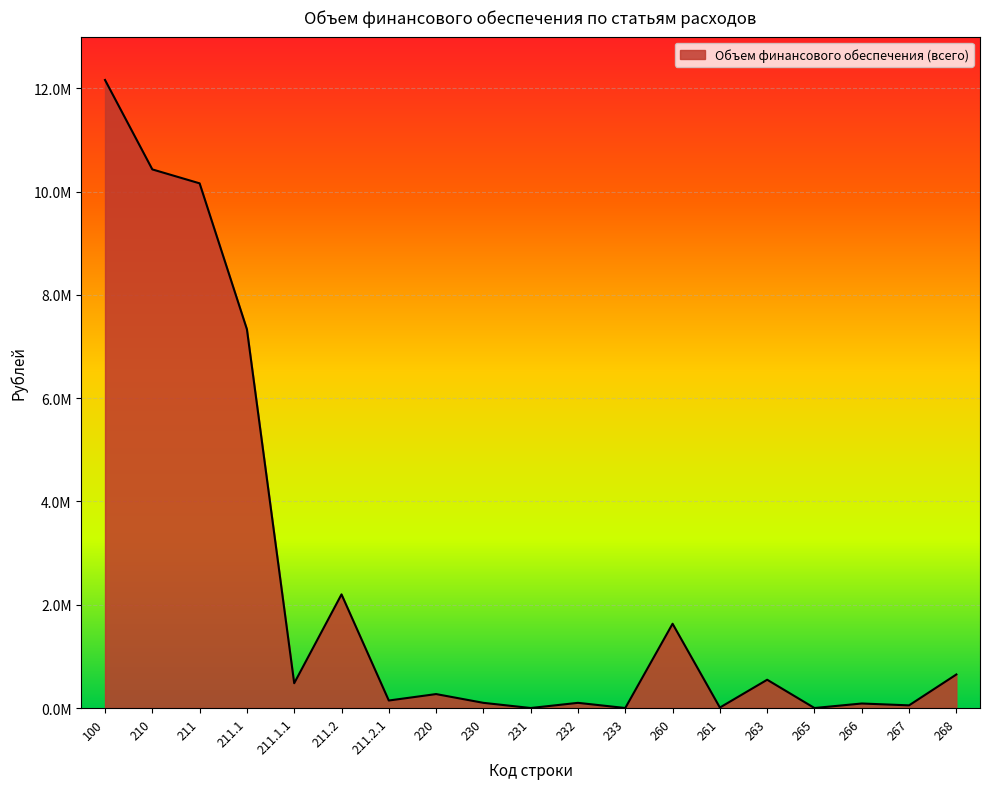

Which label corresponds to the largest value in the chart?

100